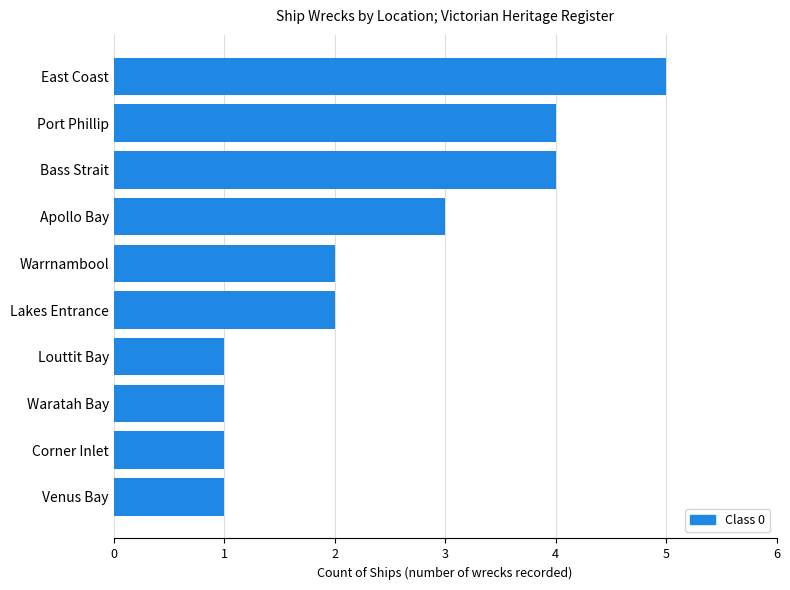

Count the number of categories in the chart.

10